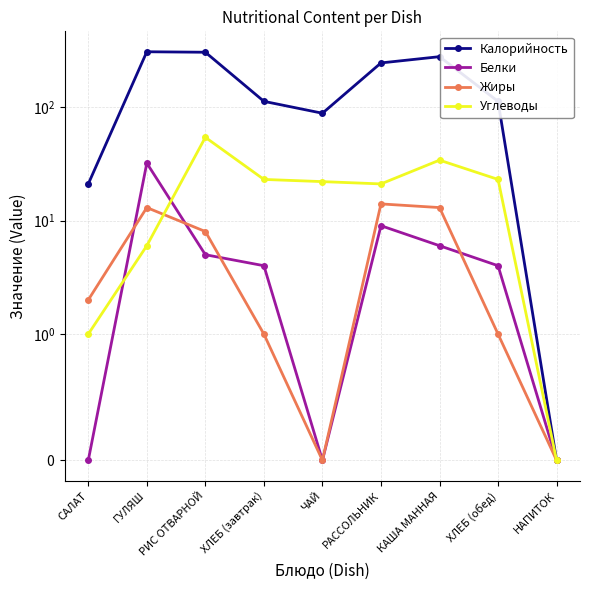

Which label corresponds to the smallest value in the chart?

НАПИТОК